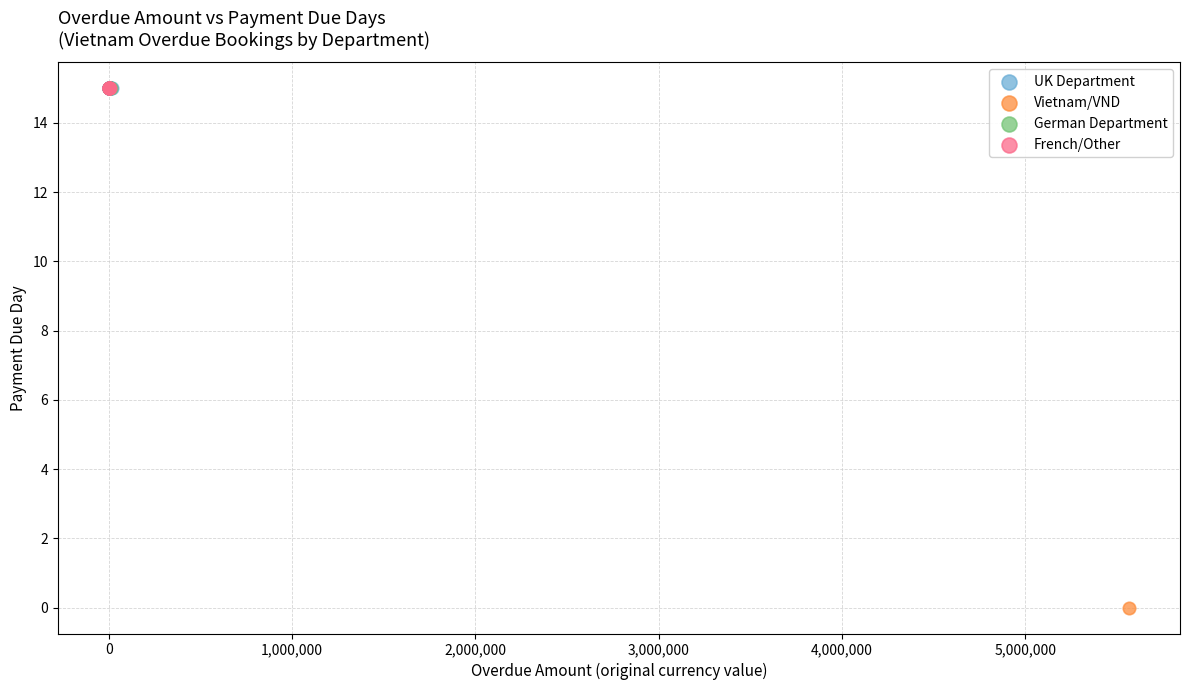

What are all the series names shown in the legend?

UK Department, Vietnam/VND, German Department, French/Other